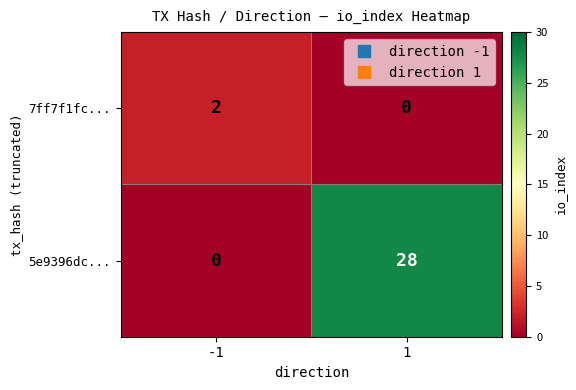

Rank the series by their average value, from lowest to highest.

7ff7f1fc..., 5e9396dc...